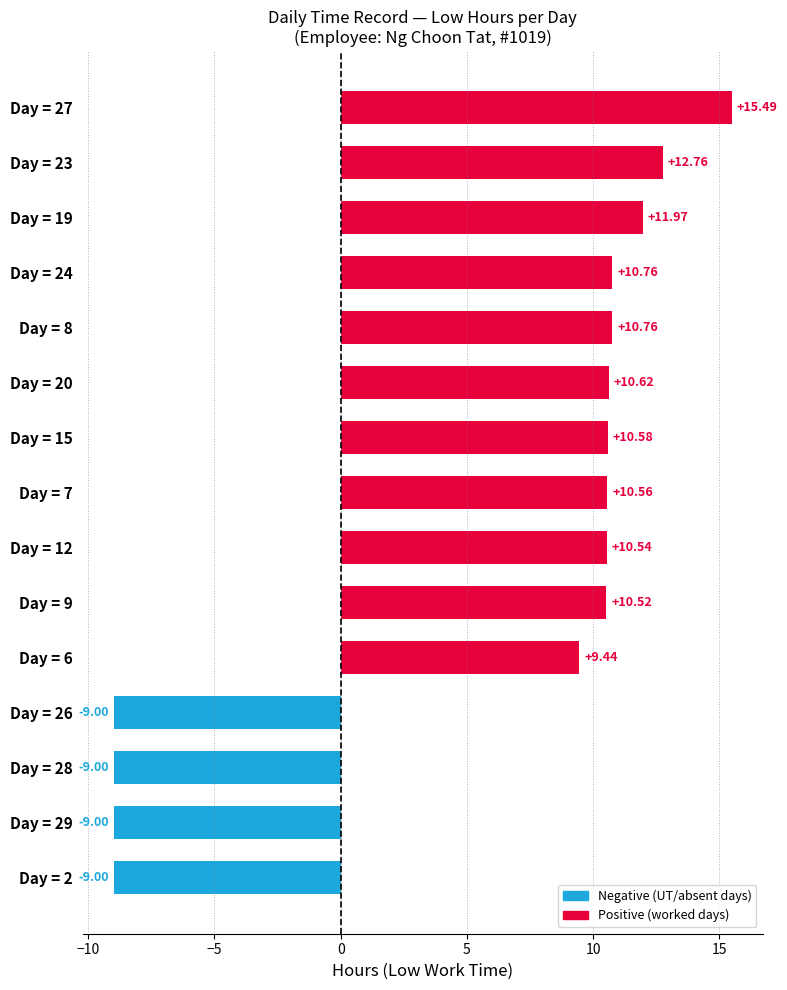

What is the average value?

5.9